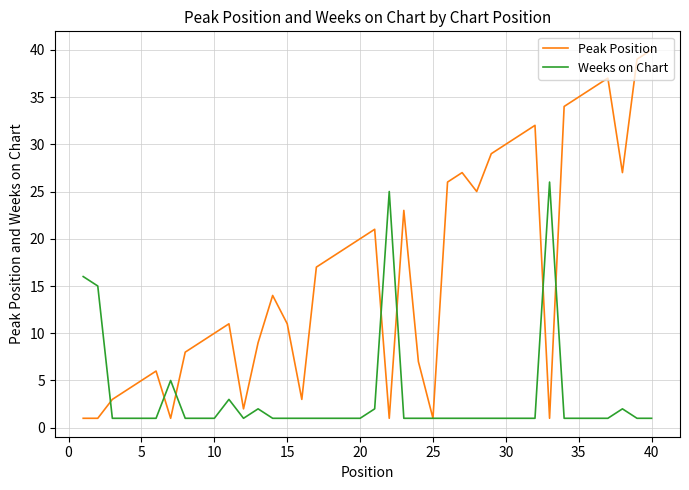

Which series has the largest total across all categories?

Peak Position